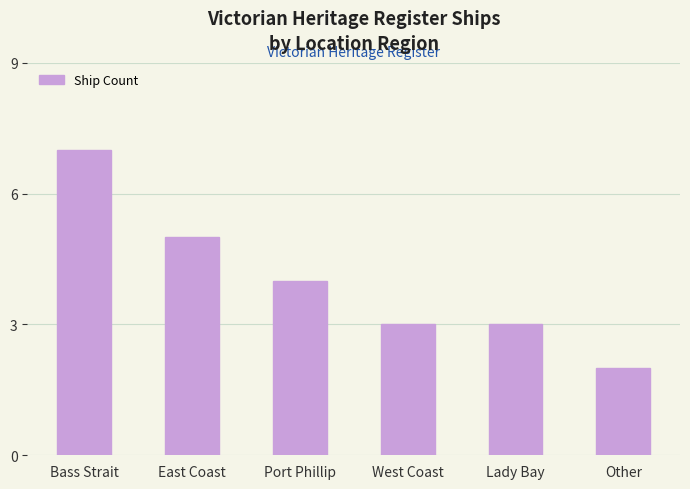

Count the number of categories in the chart.

6